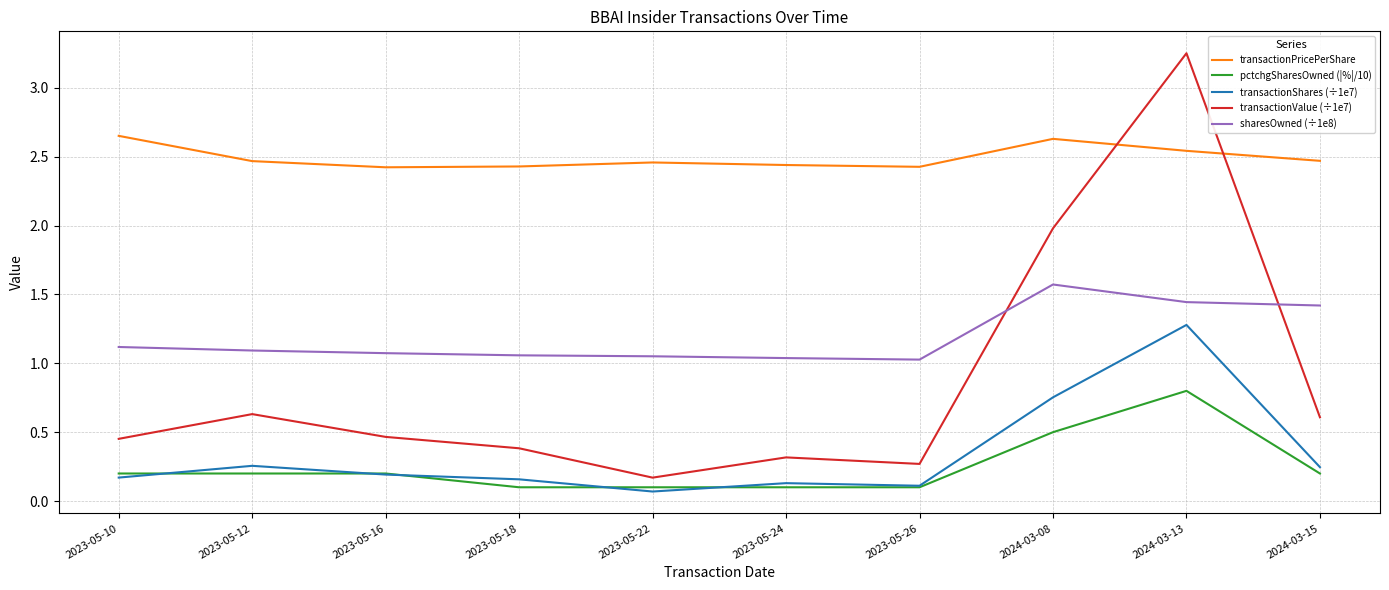

What is the difference between the highest and lowest values at 2024-03-08?

2.1